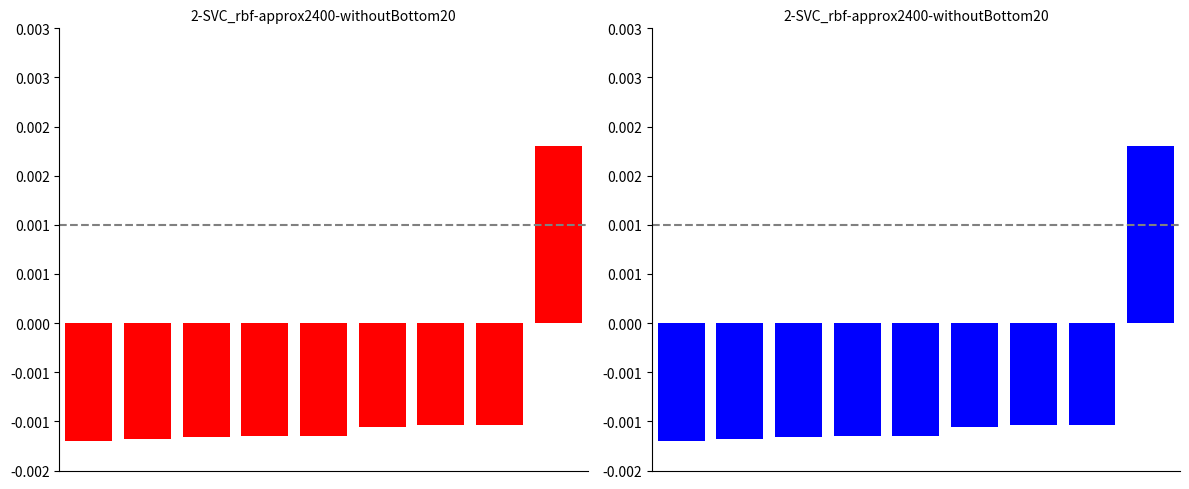

Reading left to right, what are all the values shown in this chart?

0=-0.0	1=-0.0	2=-0.0	3=-0.0	4=-0.0	5=-0.0	6=-0.0	7=-0.0	8=0.0